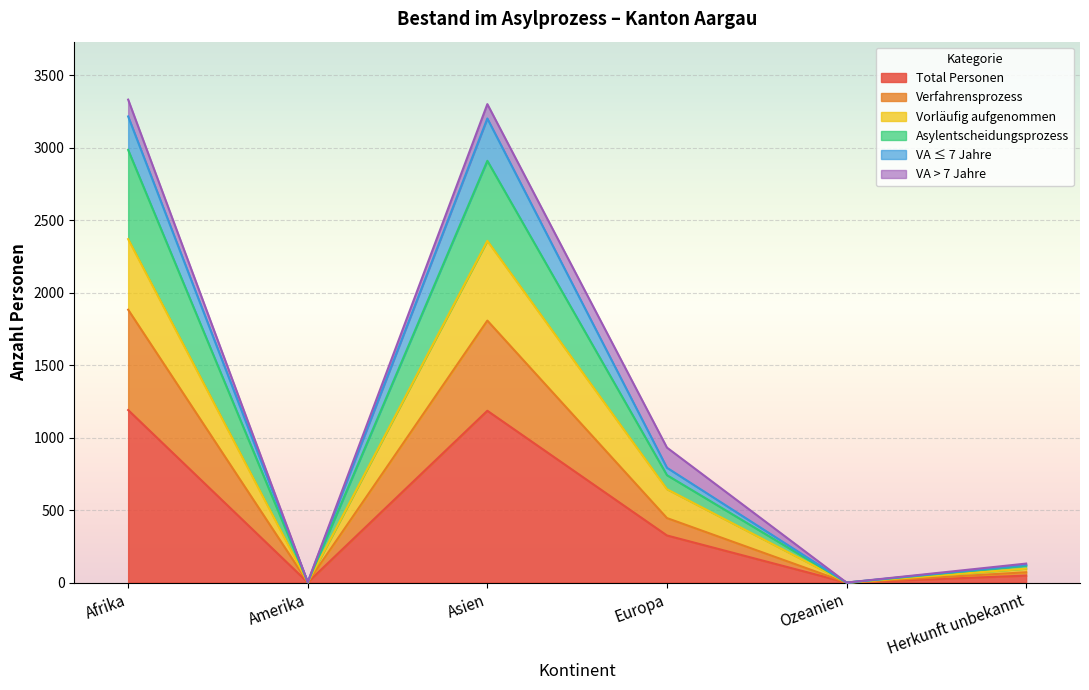

What is the maximum value for Total Personen?

1190